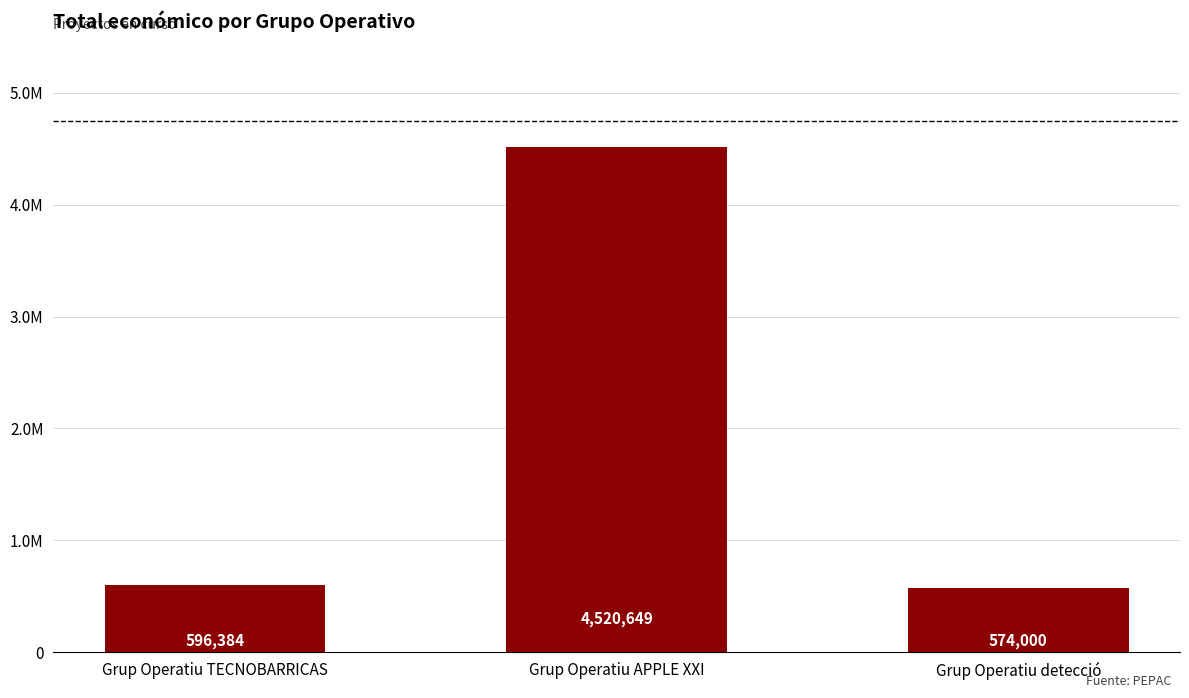

At which label is the value closest to 2547324?

Grup Operatiu TECNOBARRICAS